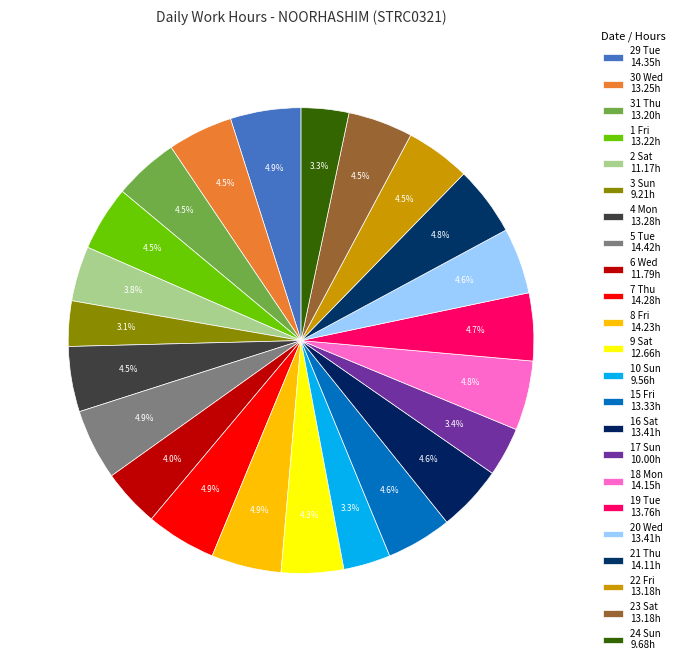

Rank the categories by value from highest to lowest.

5 Tue, 29 Tue, 7 Thu, 8 Fri, 18 Mon, 21 Thu, 19 Tue, 16 Sat, 20 Wed, 15 Fri, 4 Mon, 30 Wed, 1 Fri, 31 Thu, 22 Fri, 23 Sat, 9 Sat, 6 Wed, 2 Sat, 17 Sun, 24 Sun, 10 Sun, 3 Sun